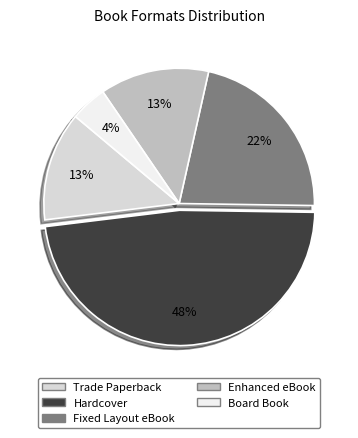

Is Fixed Layout eBook the majority of the pie?

No